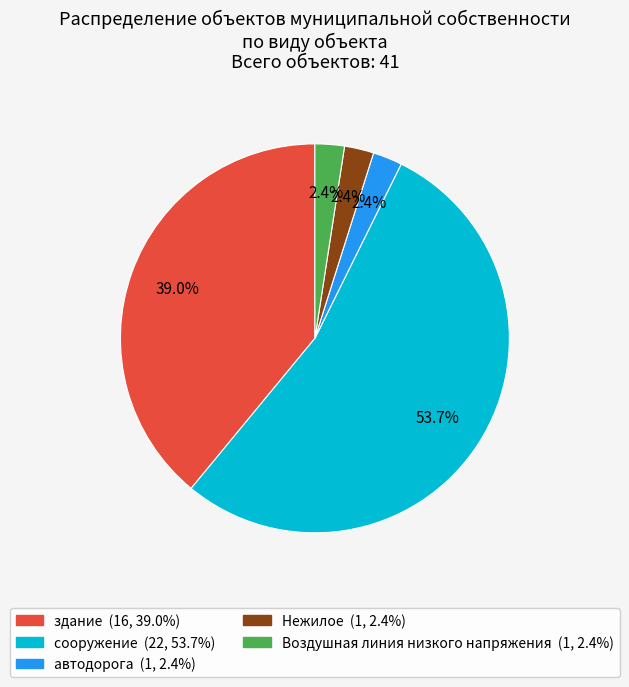

Which category accounts for the majority?

сооружение